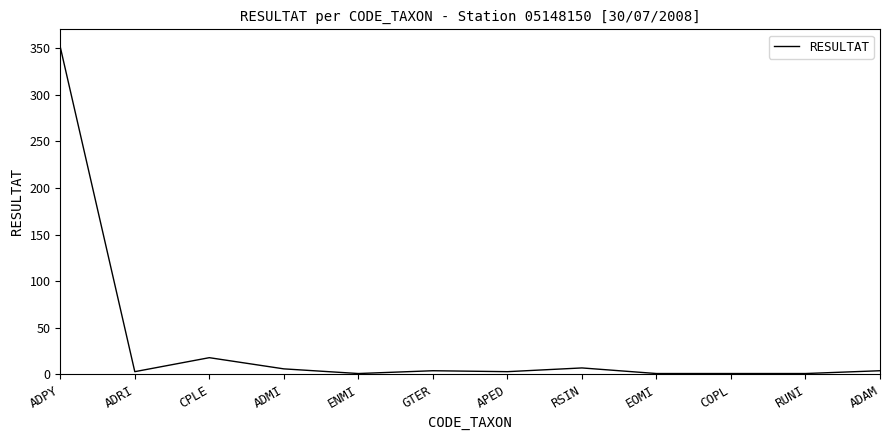

At which category does the data reach its first local peak?

CPLE